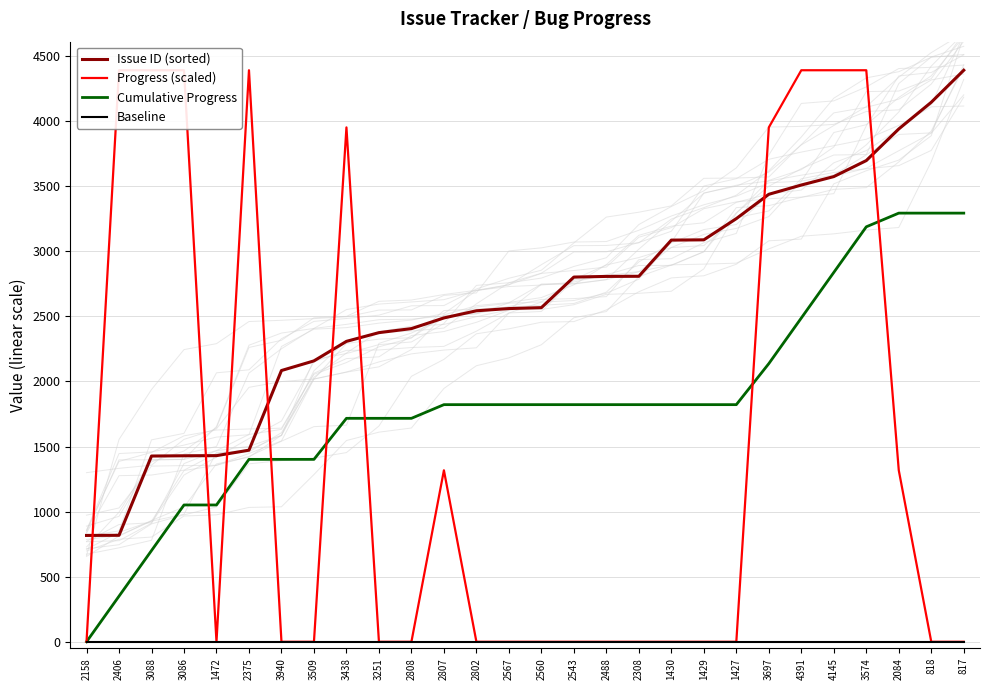

At how many categories does at least one series exceed 207?

28